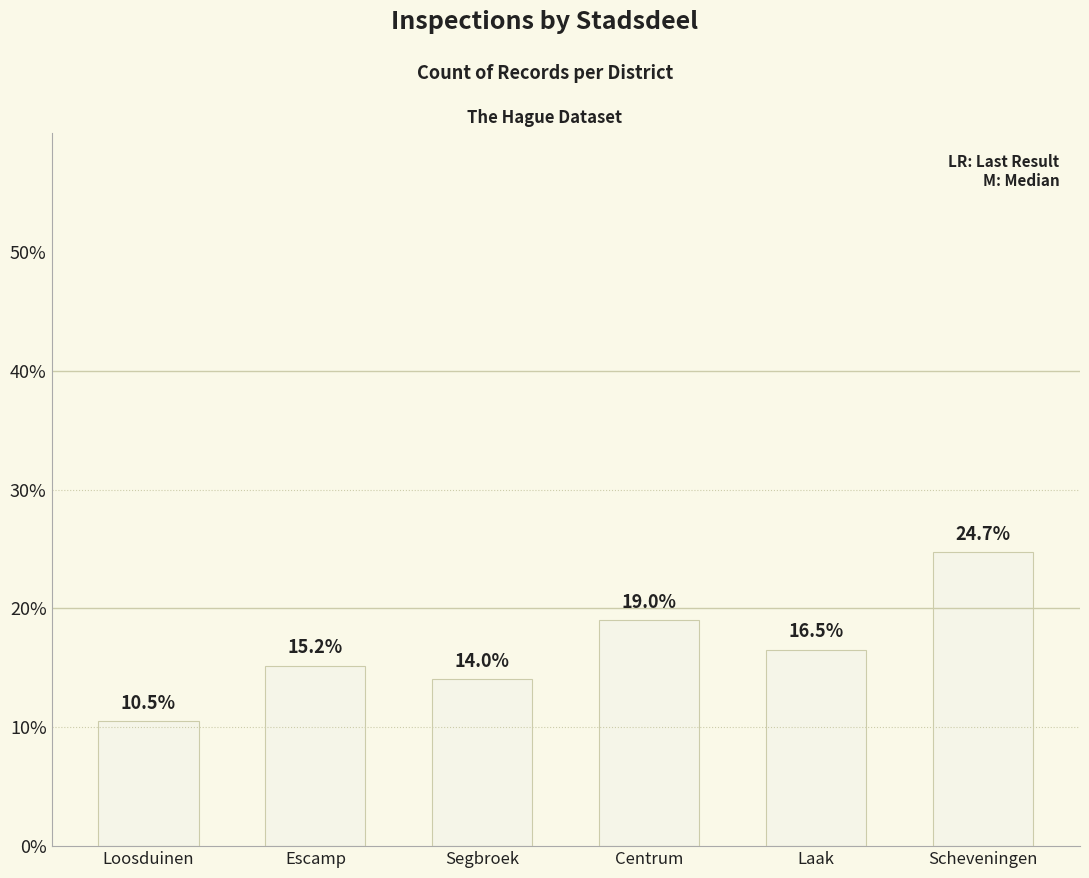

What is the label of the 4th bar from the right?

Segbroek